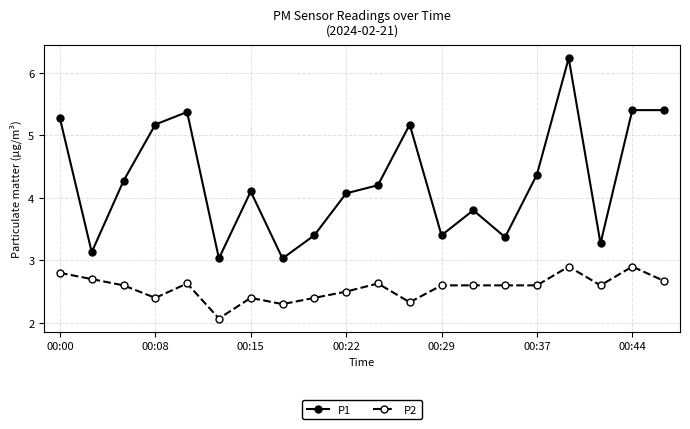

What is the difference between the maximum and minimum values in the P2 series?

0.8